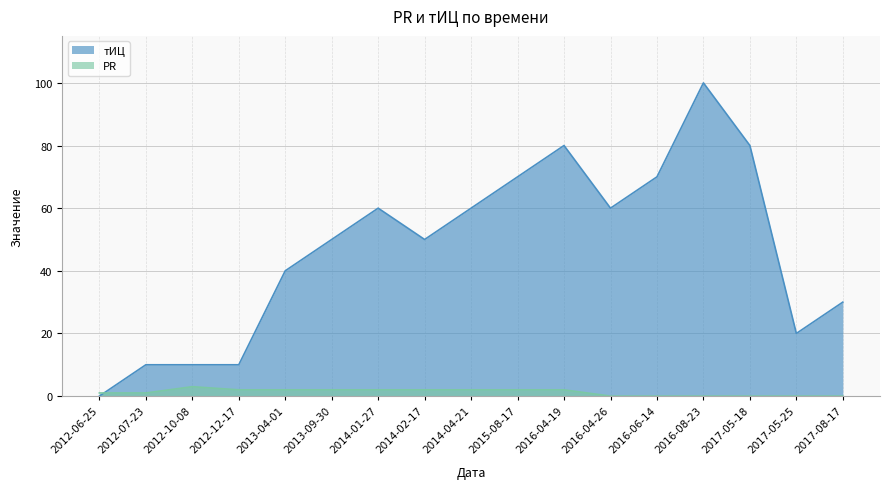

Where does the тИЦ series first go above 50?

2014-01-27